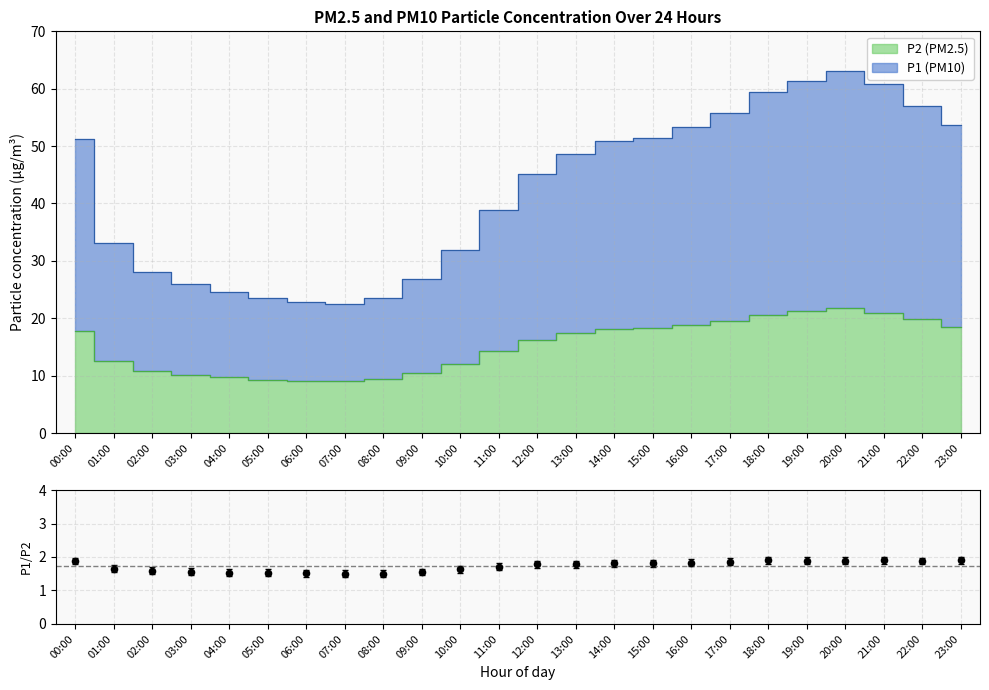

What is the ratio of the value at 18:00 to the value at 08:00?

1.3